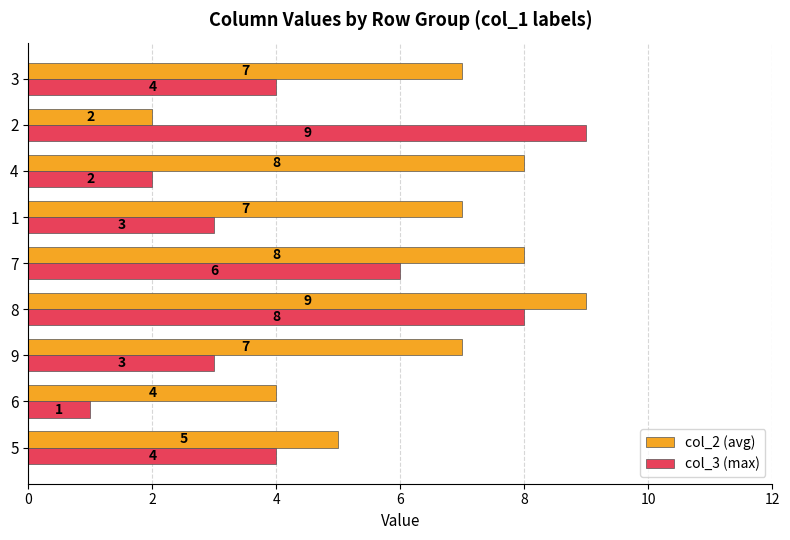

True or false: col_3 (max) has a value of 7 at 3.

False